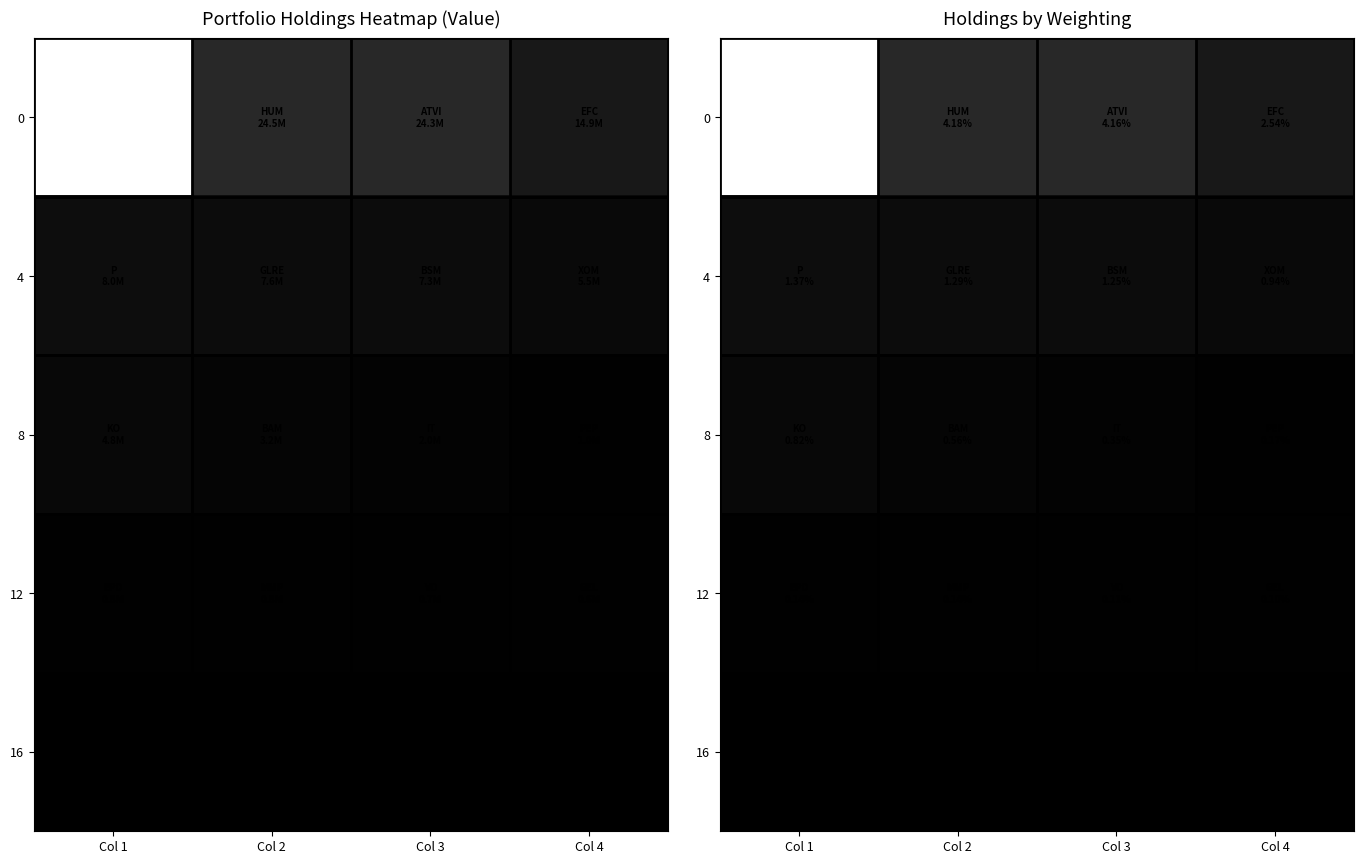

At which category does the chart reach its minimum across all series?

Col 4